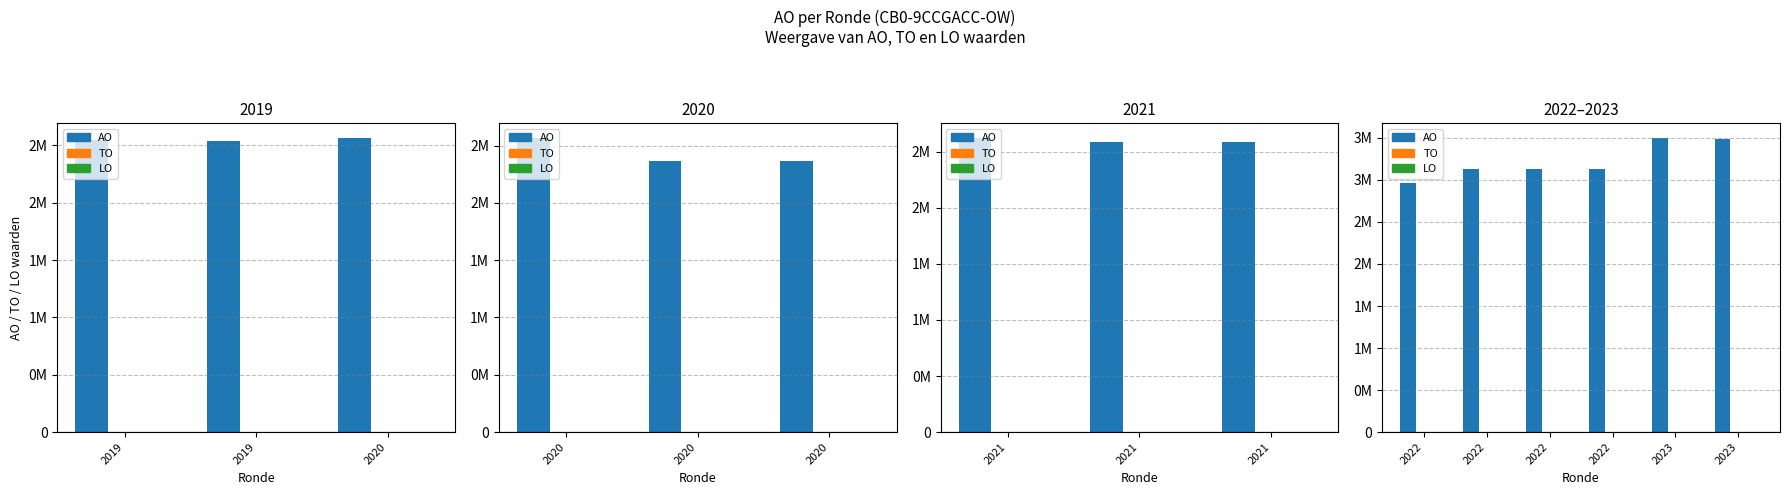

Which series has the largest total across all categories?

AO